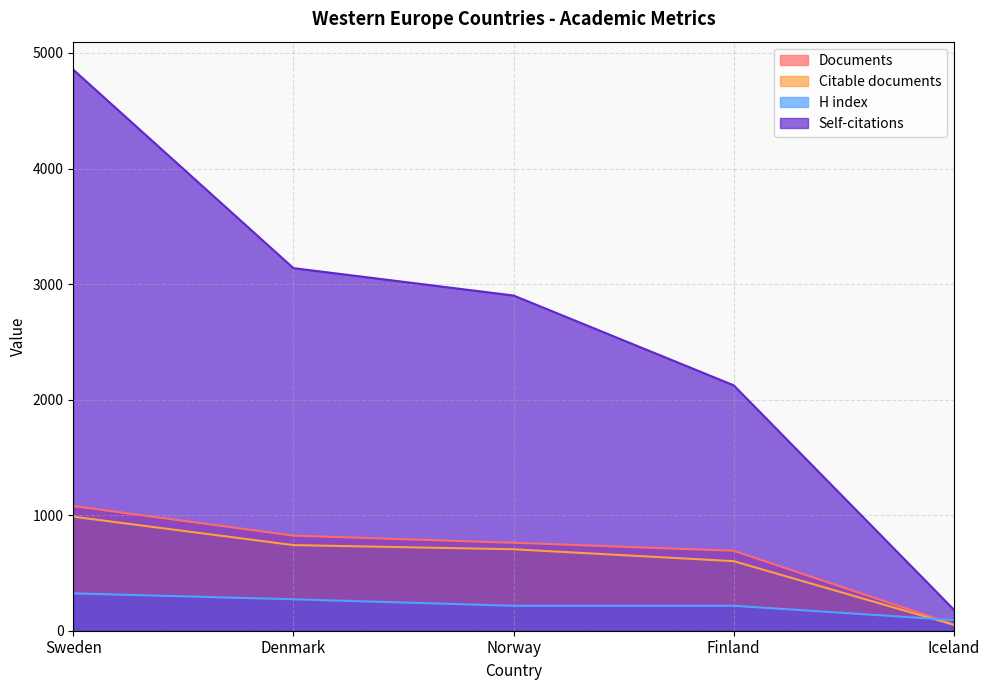

Which series has the largest total across all categories?

Self-citations